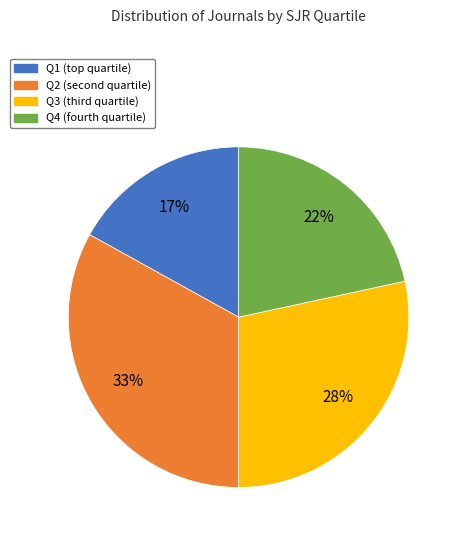

What is the ratio of the value at Q1 to the value at Q4?

0.8